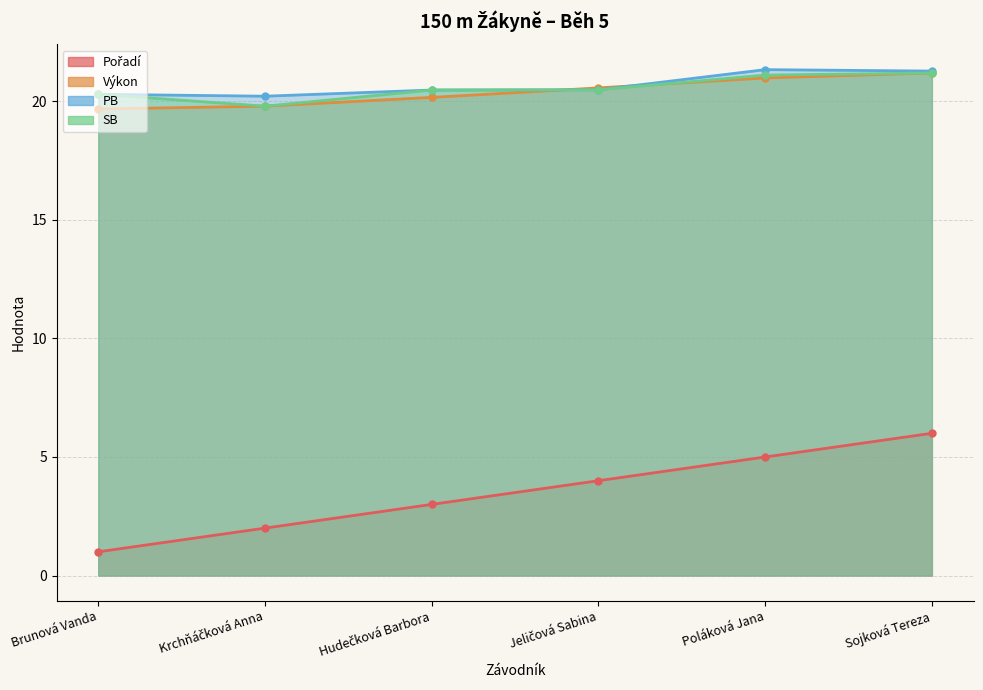

What is the difference between the PB values at Sojková Tereza and Hudečková Barbora?

0.8